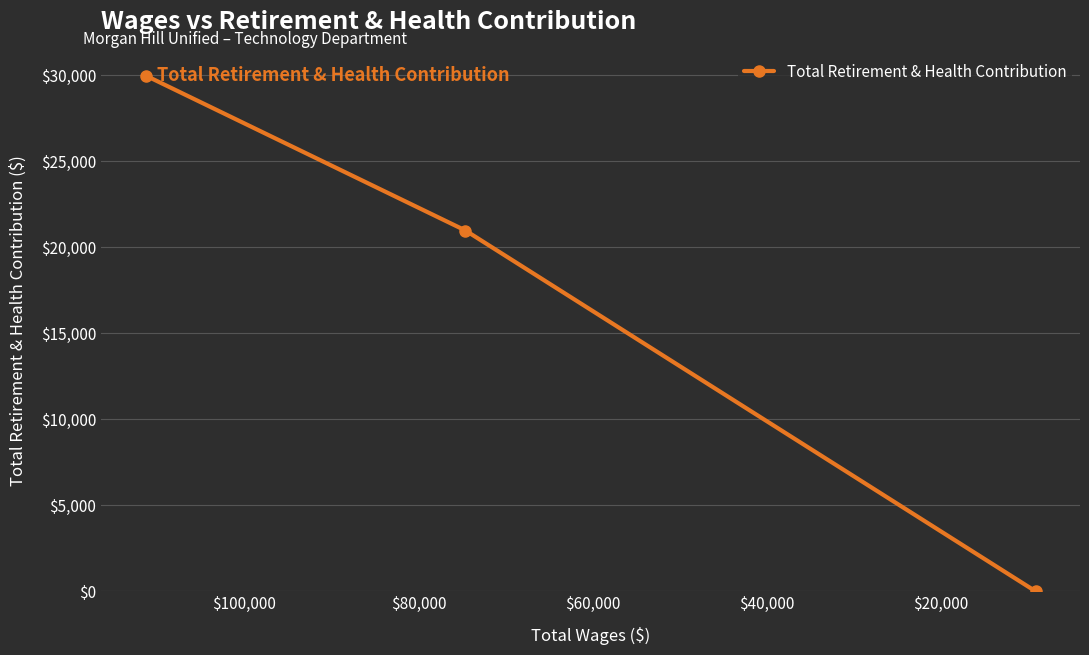

Does the chart display data point markers on the line(s)?

Yes